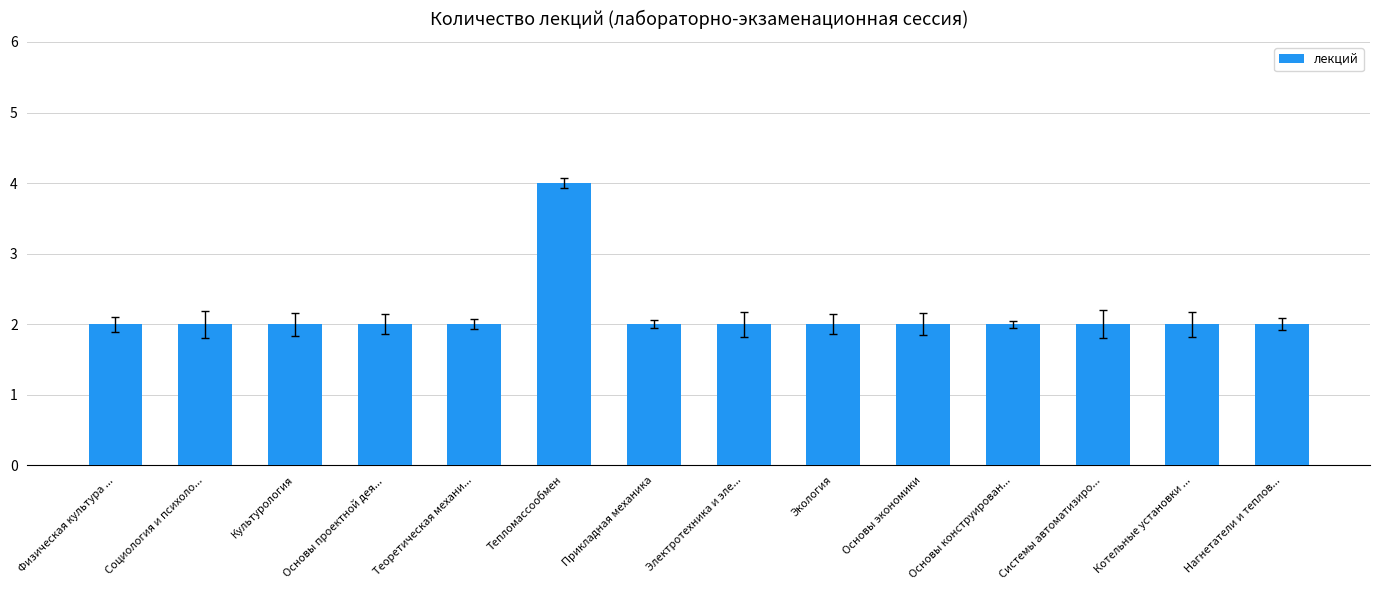

Is it true that the value at Тепломассообмен is 4?

True